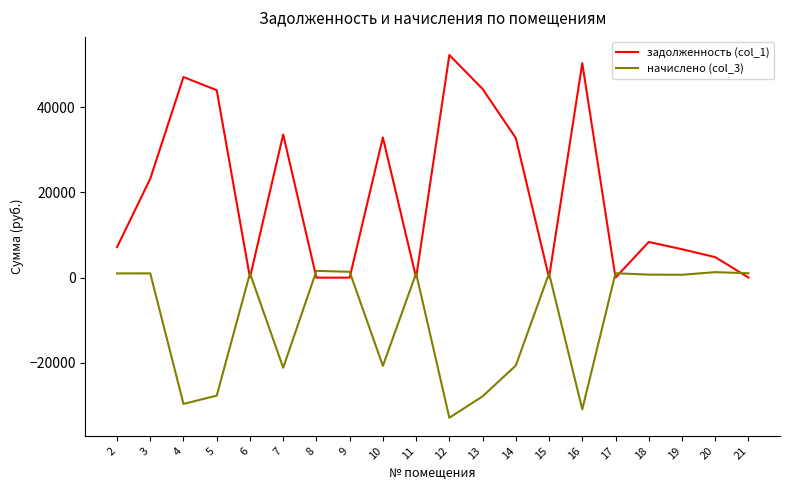

What is the smallest value displayed?

-32869.0